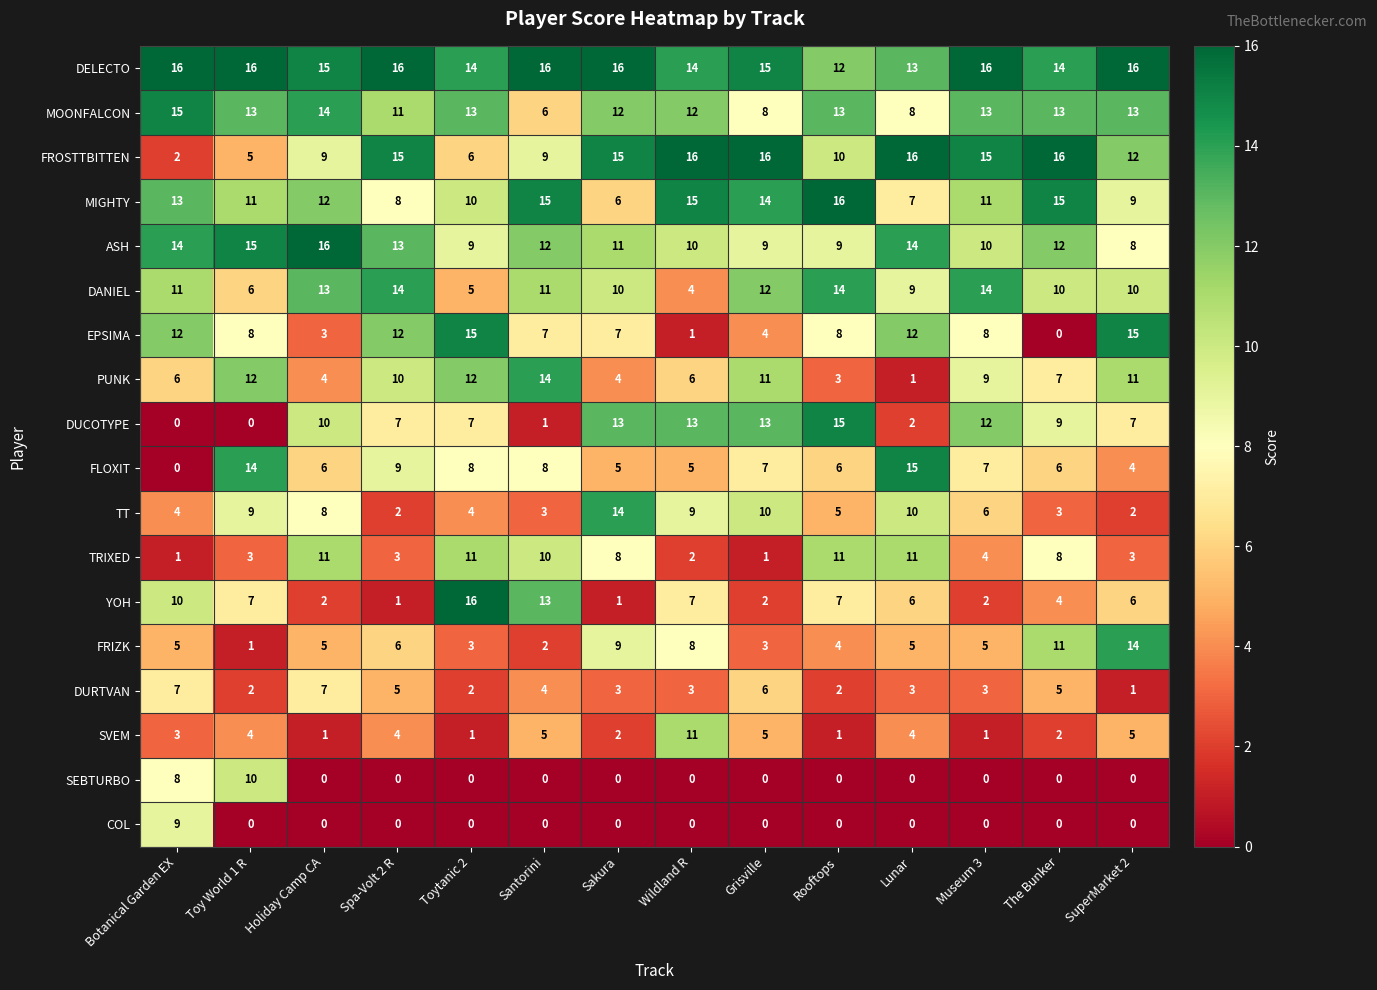

What is the difference between the maximum and second lowest values in the COL series?

9